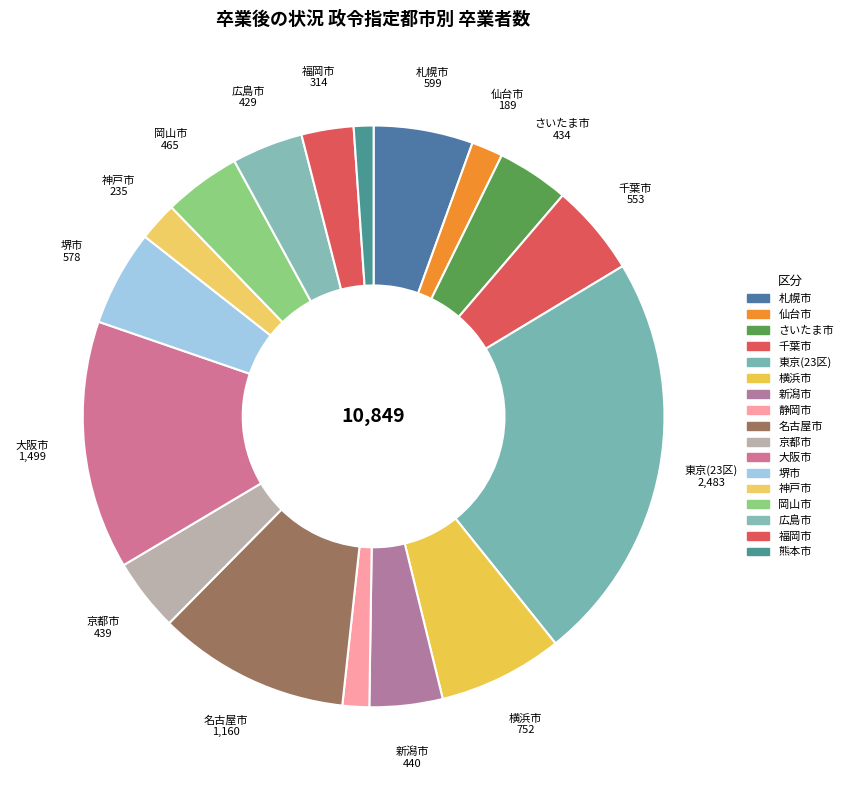

To the nearest percent, what is the combined percentage of 熊本市 and 横浜市?

8%